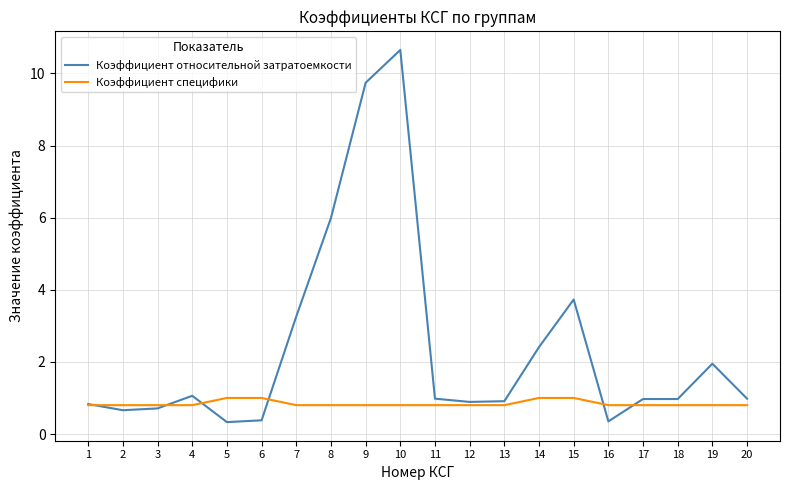

What is the minimum value shown in the chart?

0.3